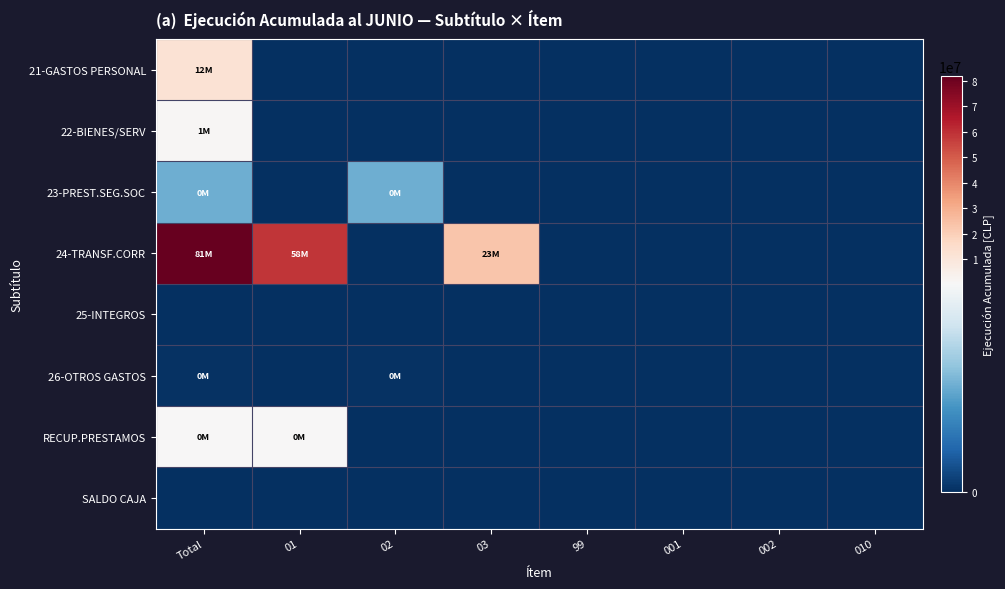

Which series has the widest spread of values?

24-TRANSF.CORR